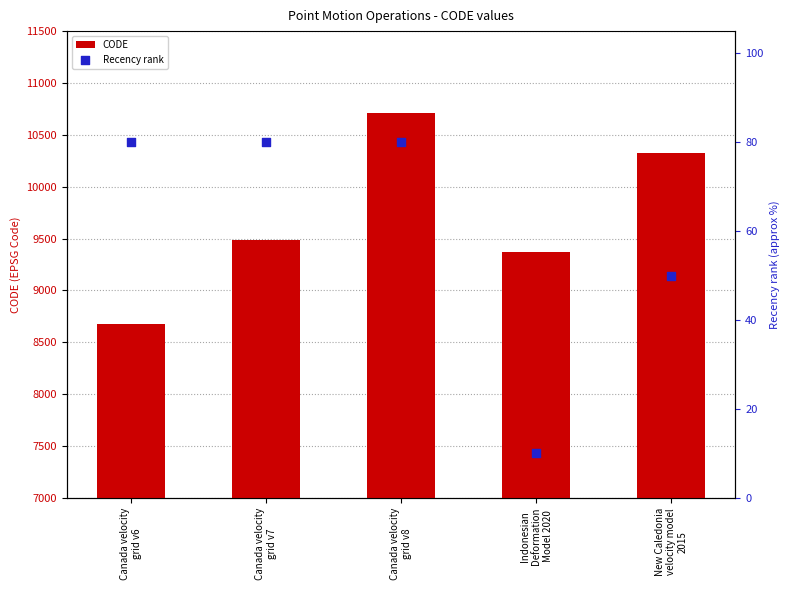

What are all the series names shown in the legend?

CODE, Recency rank